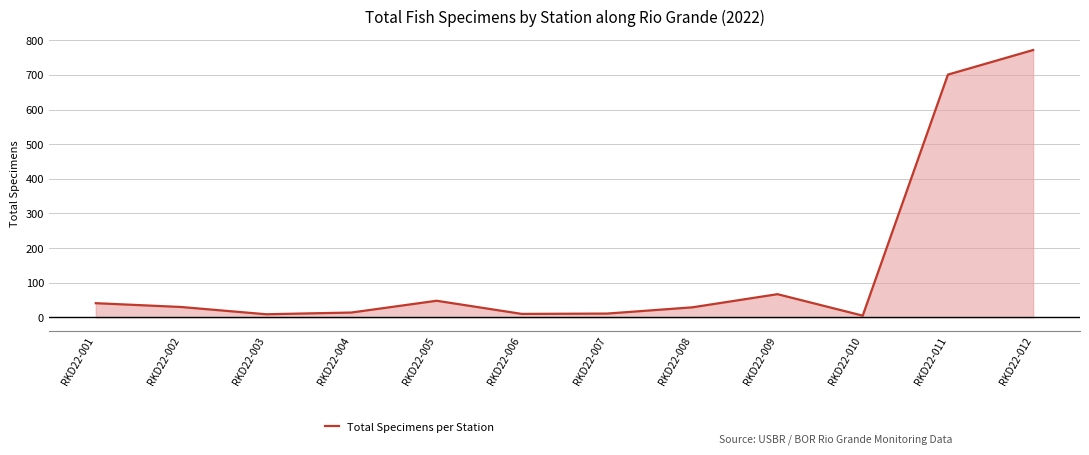

Is it true that the value at RKD22-012 is 772?

True